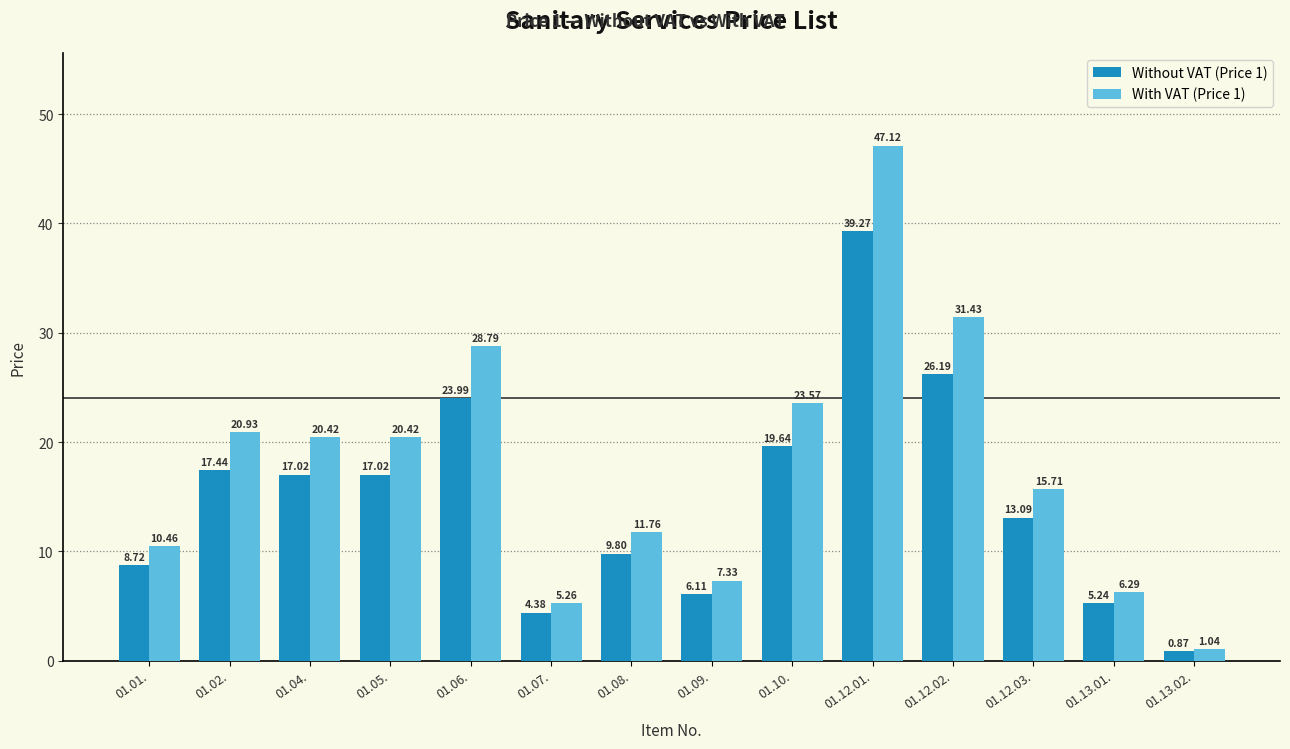

Are the bars grouped side by side (vs. stacked)?

Yes